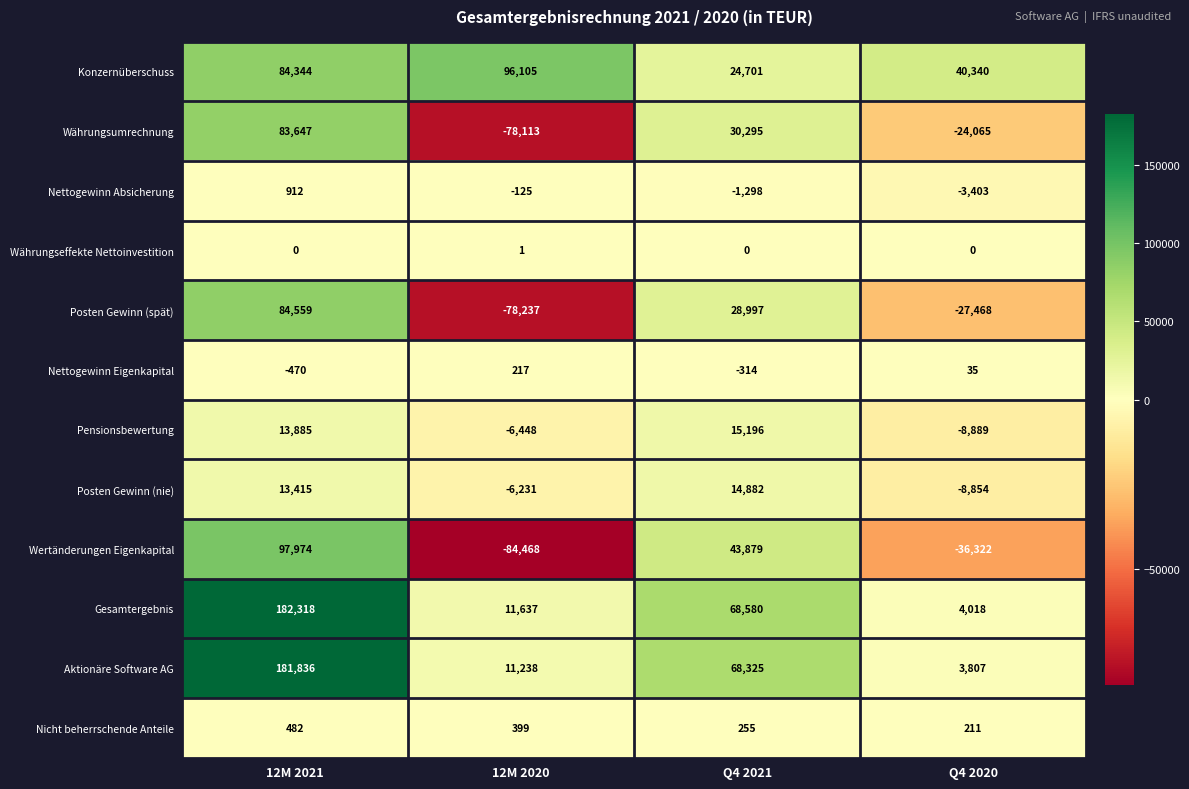

What is the total value across all series at Q4 2021?

293498